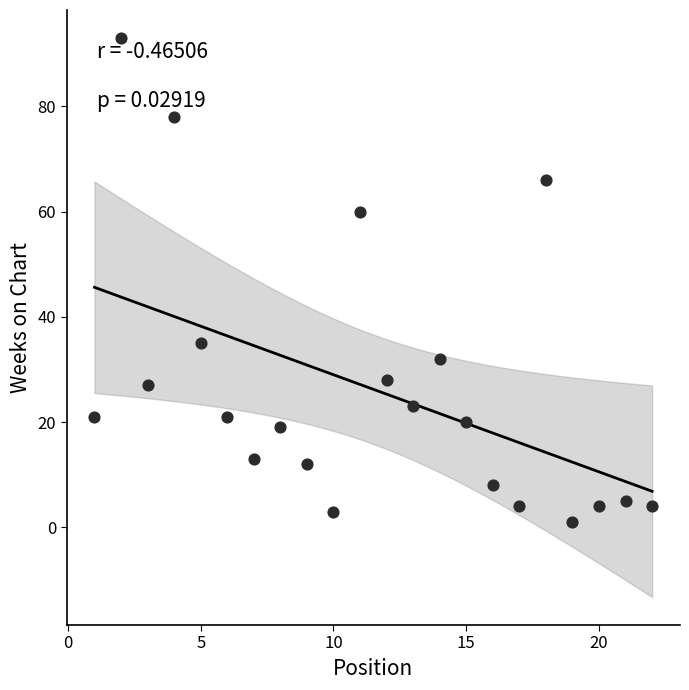

What is the range of X values (max minus min)?

21